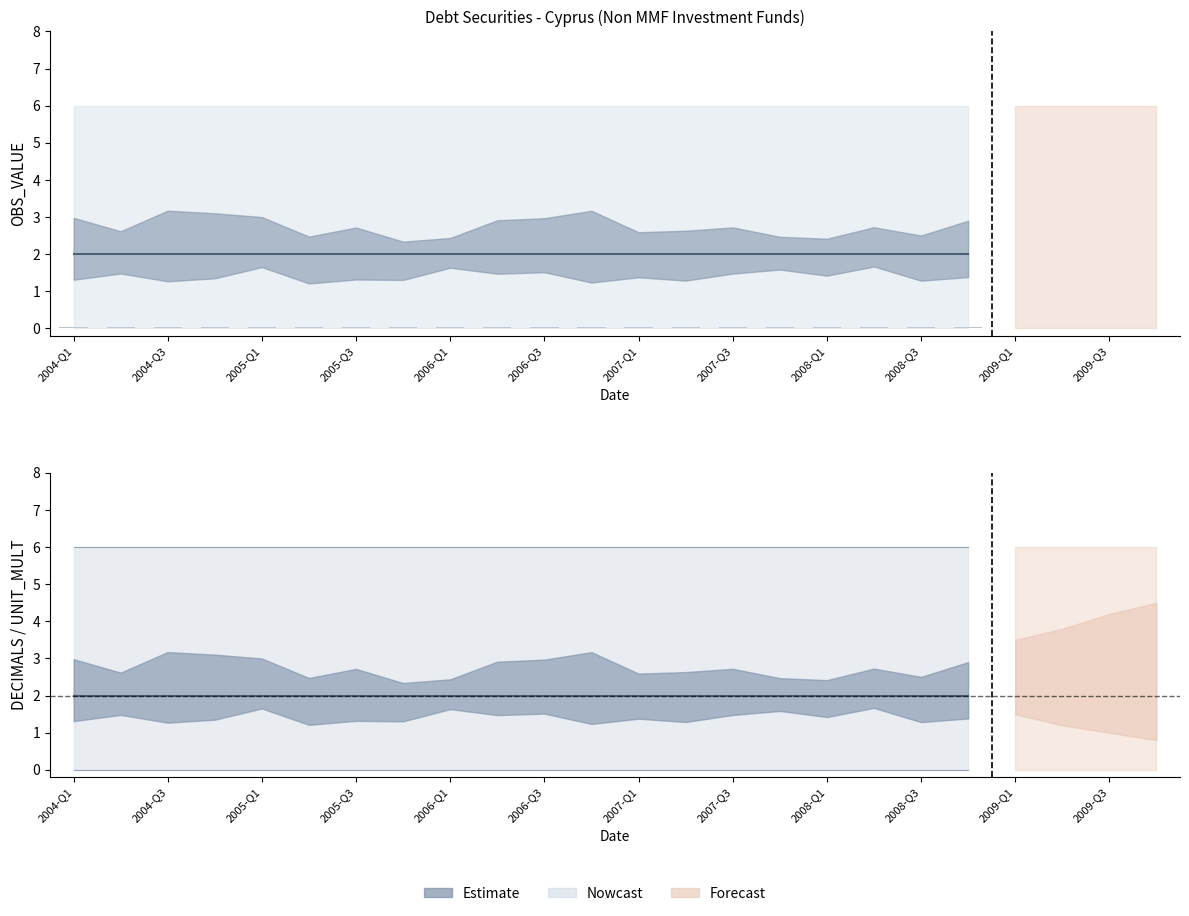

At which category is the sum across all series the highest?

2004-Q1